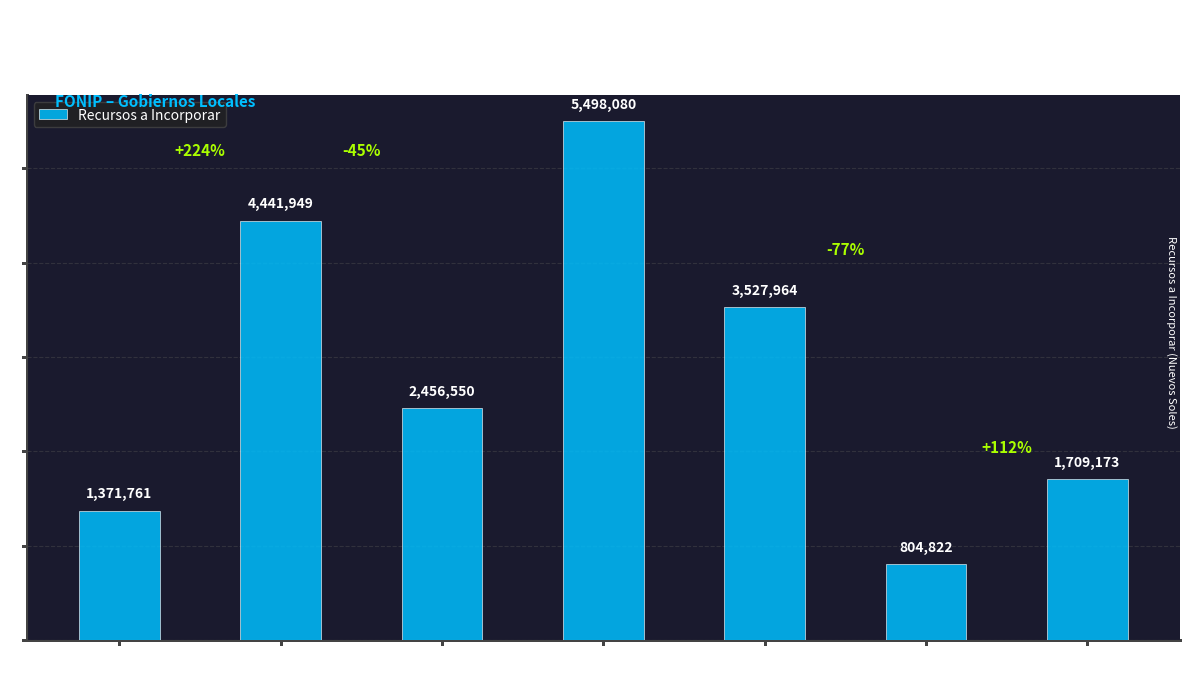

Which has a higher value, AREQUIPA or CUSCO?

AREQUIPA